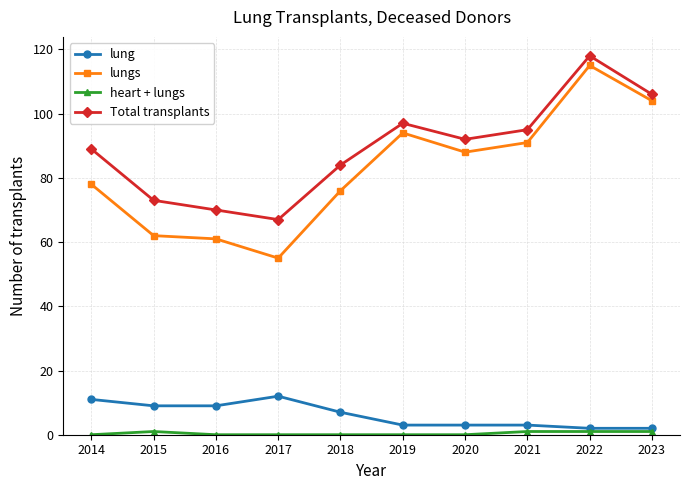

The lungs series shows 91 at 2021. True or false?

True